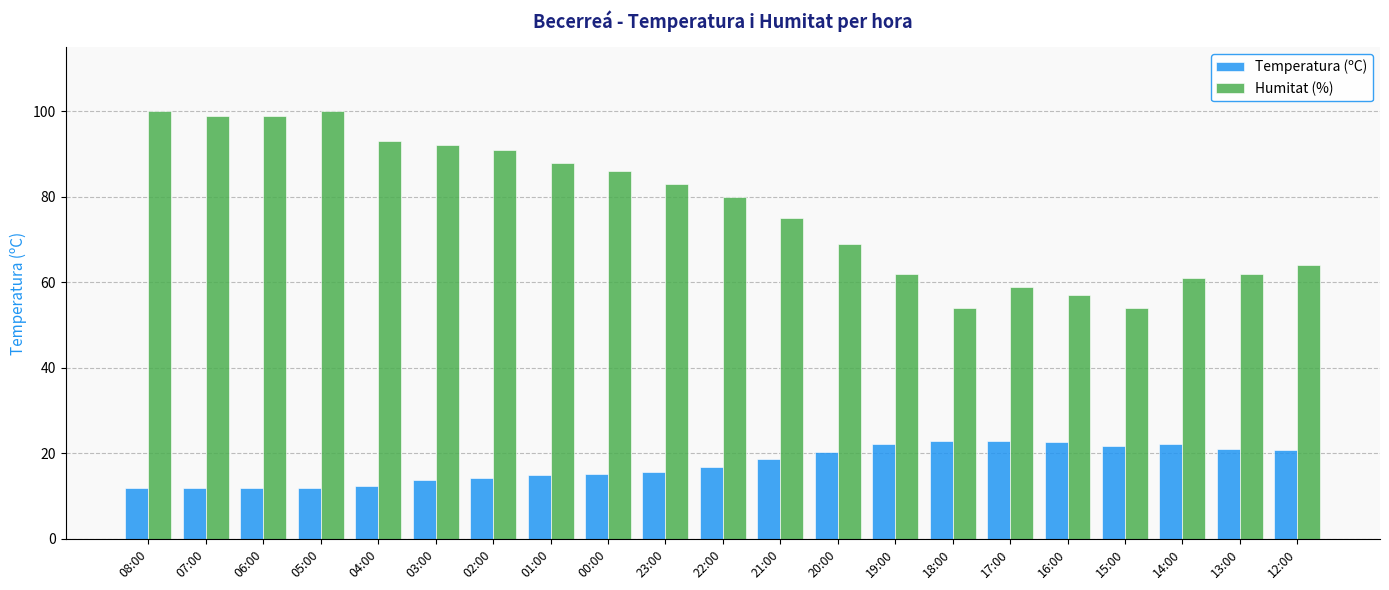

Are the bars horizontal?

No